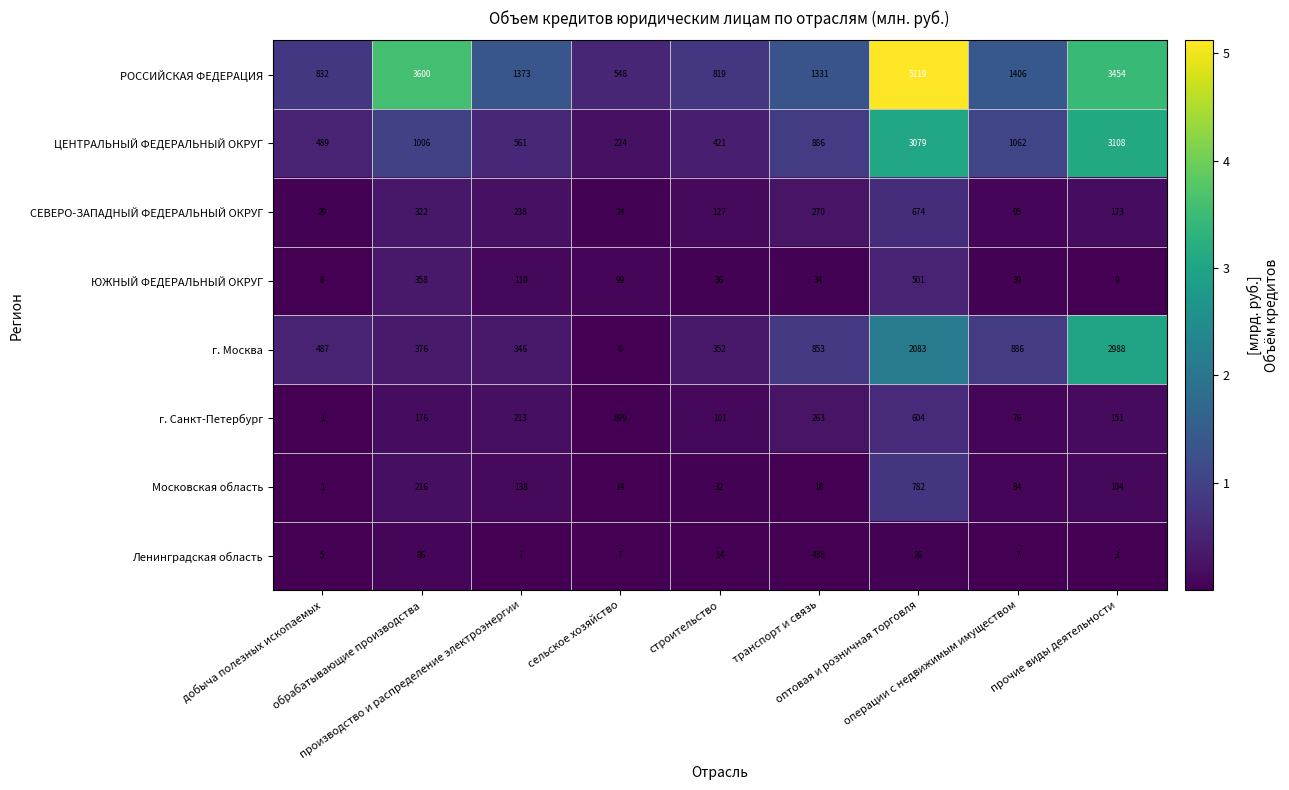

What is the sum of all ЦЕНТРАЛЬНЫЙ ФЕДЕРАЛЬНЫЙ ОКРУГ values?

10836